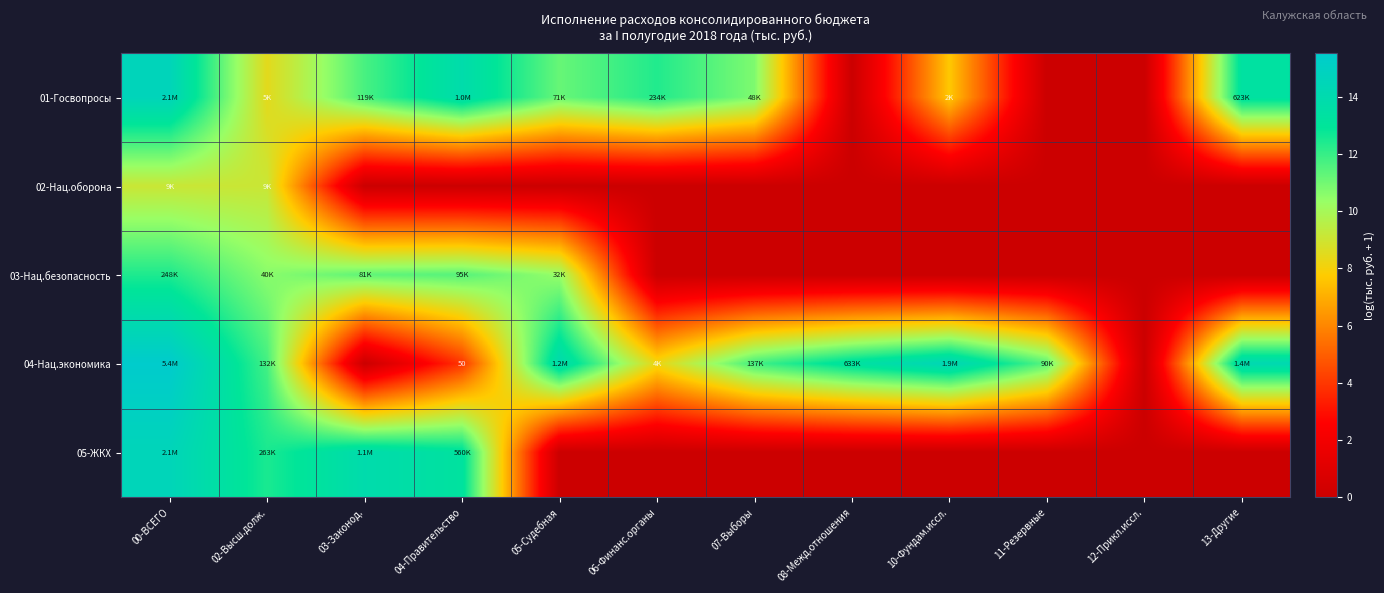

How many data points in 04-Нац.экономика are above 11?

8